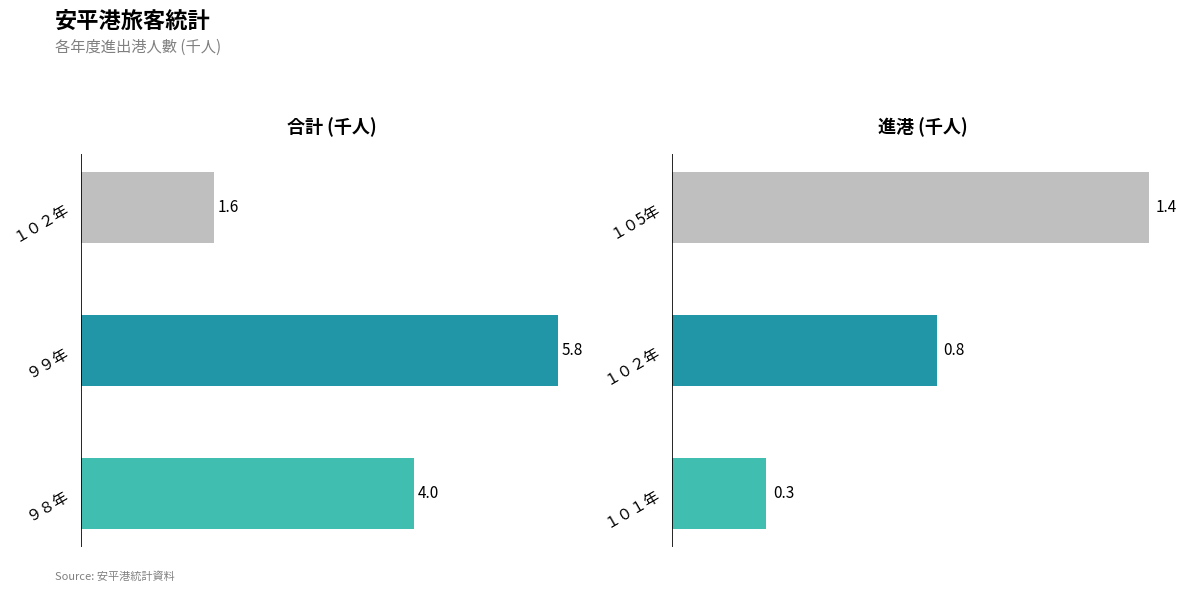

Reading left to right, transcribe all the data shown in this chart.

合計: 4.0	5.8	1.6
進港: 0.3	0.8	1.4